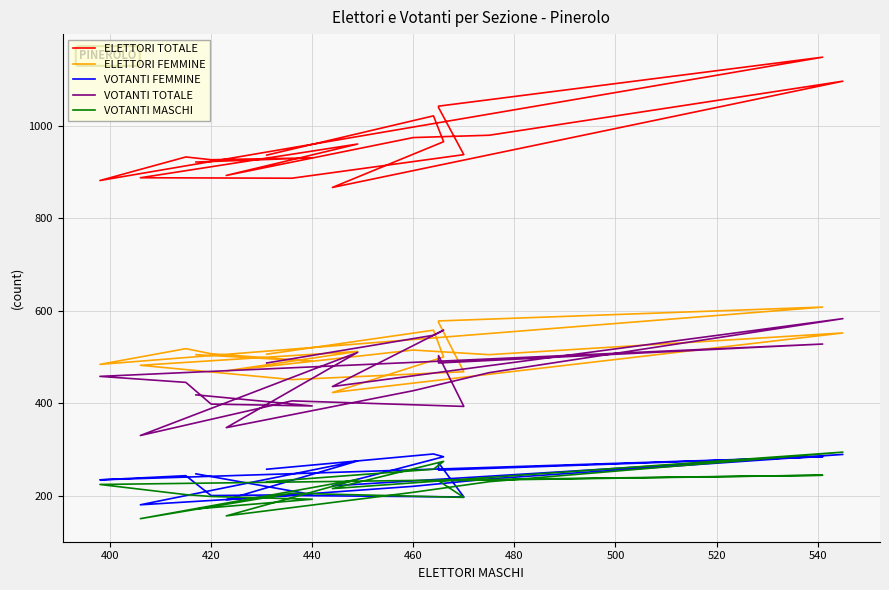

What is the minimum value shown in the chart?

150